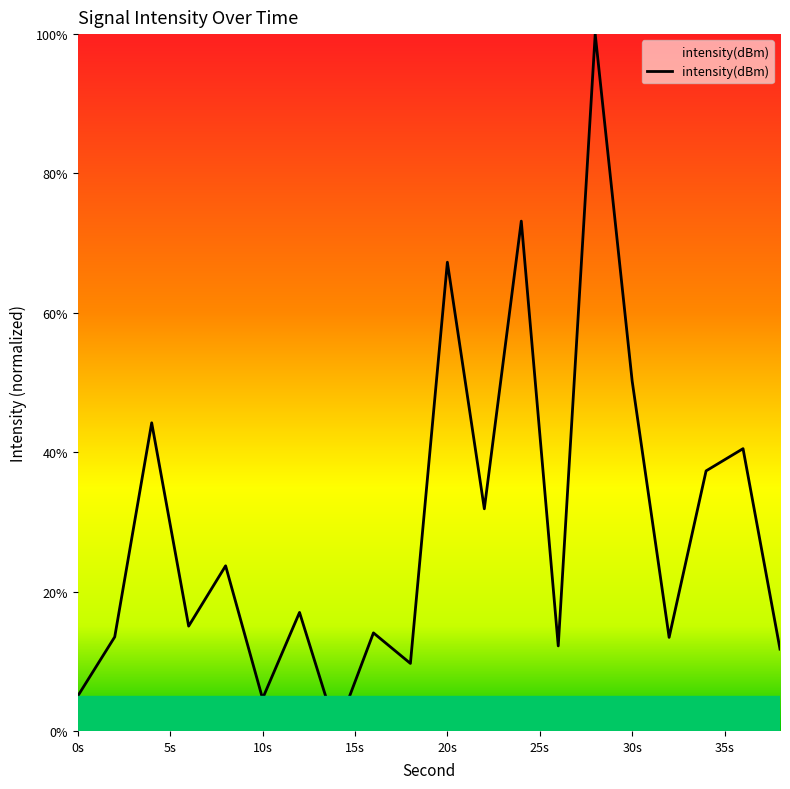

What is the difference between the maximum and minimum values?

100.0